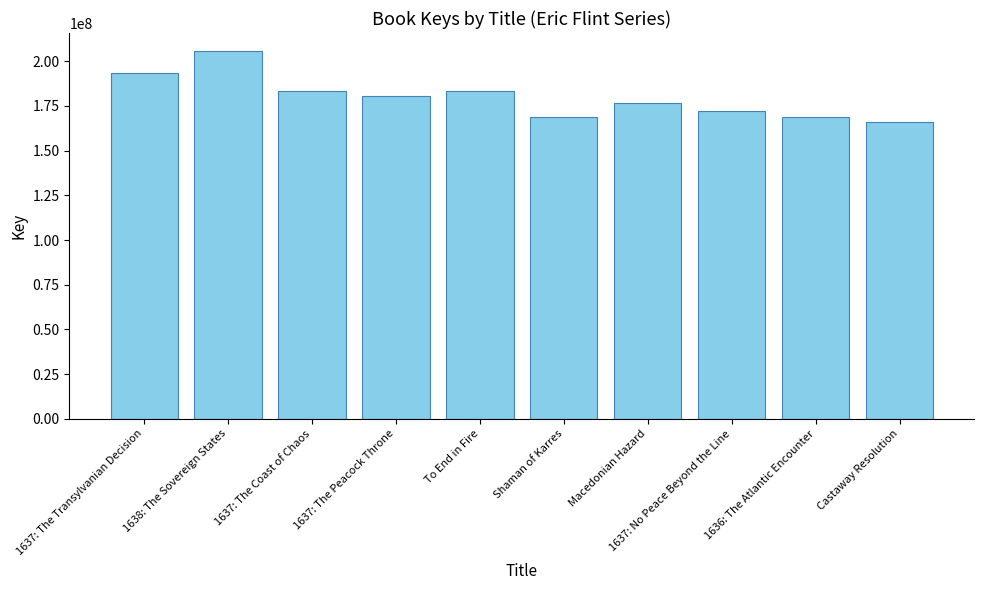

What is the change in value from To End in Fire to 1636: The Atlantic Encounter?

-14554286